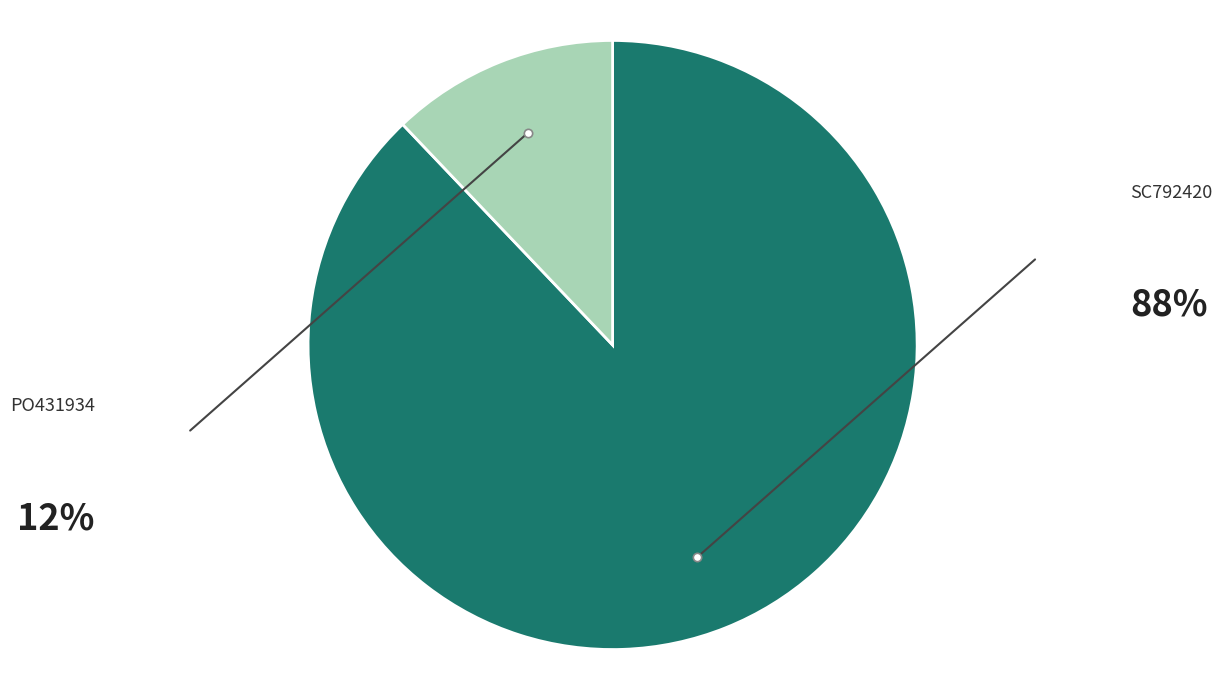

Which category accounts for the majority?

SC792420